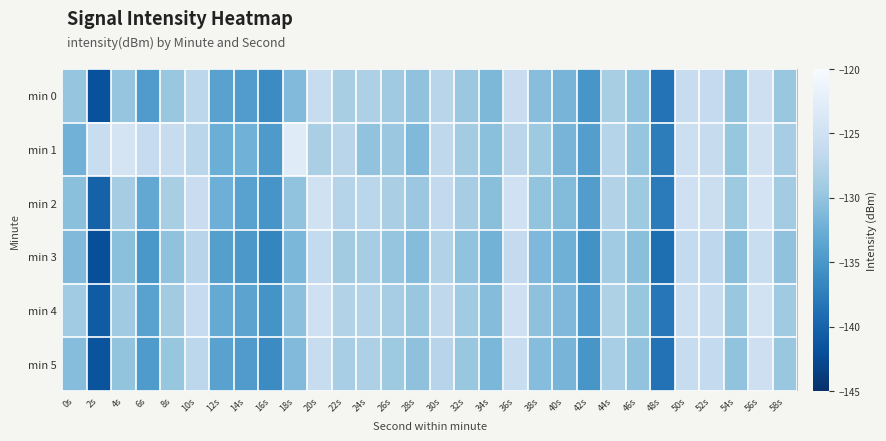

At 28s, list the series in order from smallest to largest.

min 1, min 3, min 5, min 0, min 4, min 2